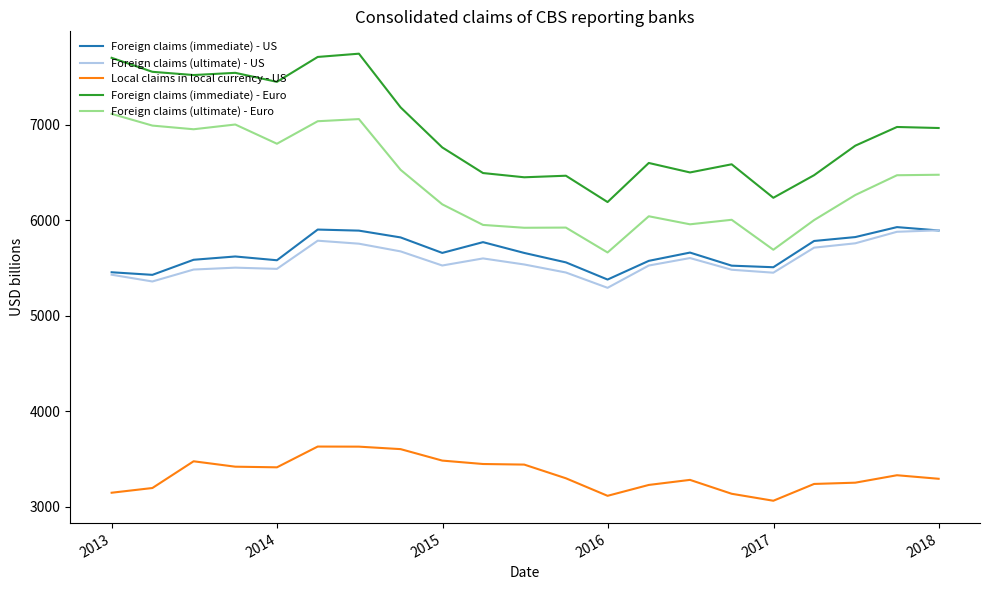

Which series has the largest total across all categories?

Foreign claims (immediate) - Euro